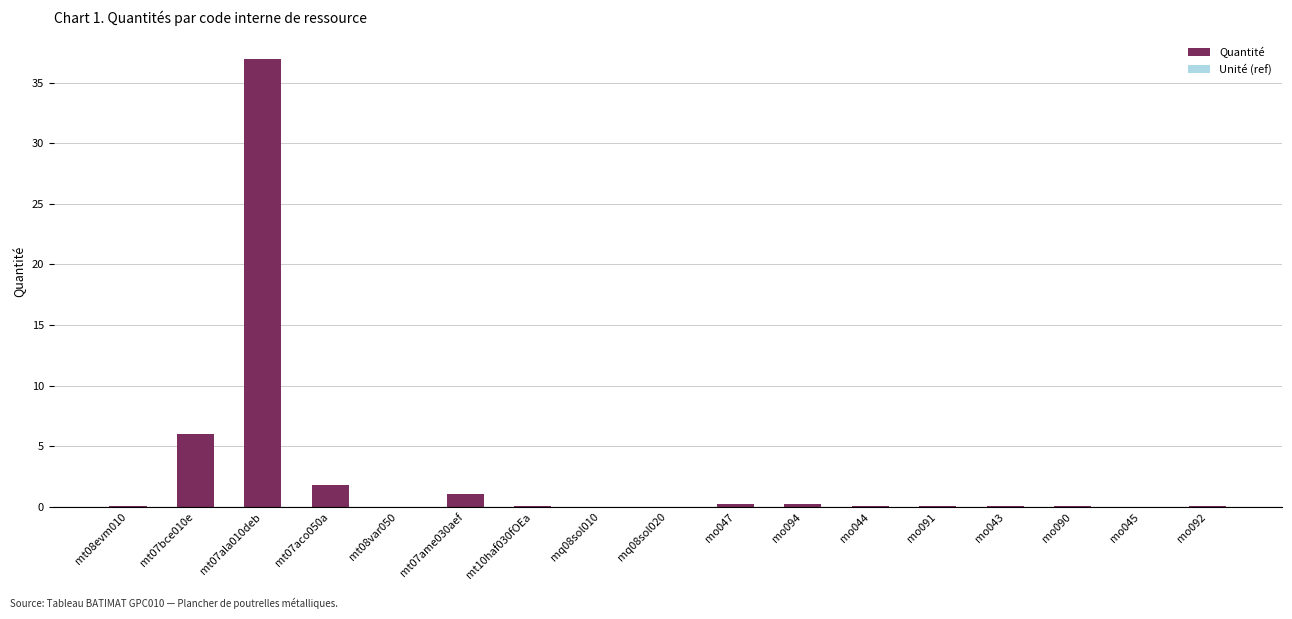

At which category does the chart reach its peak across all series?

mt07ala010deb